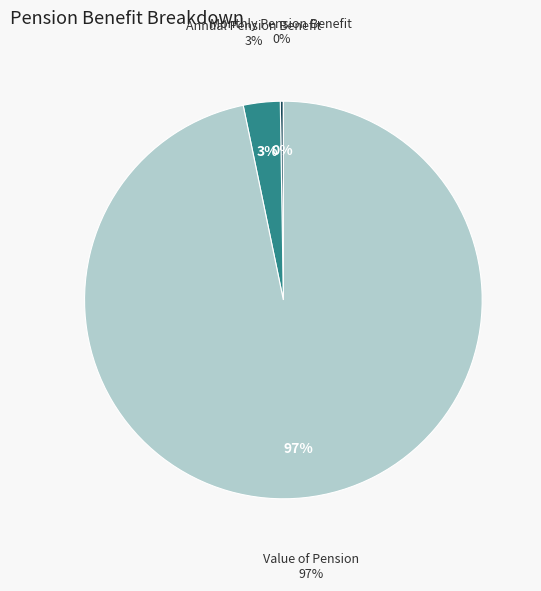

True or false: Monthly Pension Benefit accounts for 0% of the total.

True